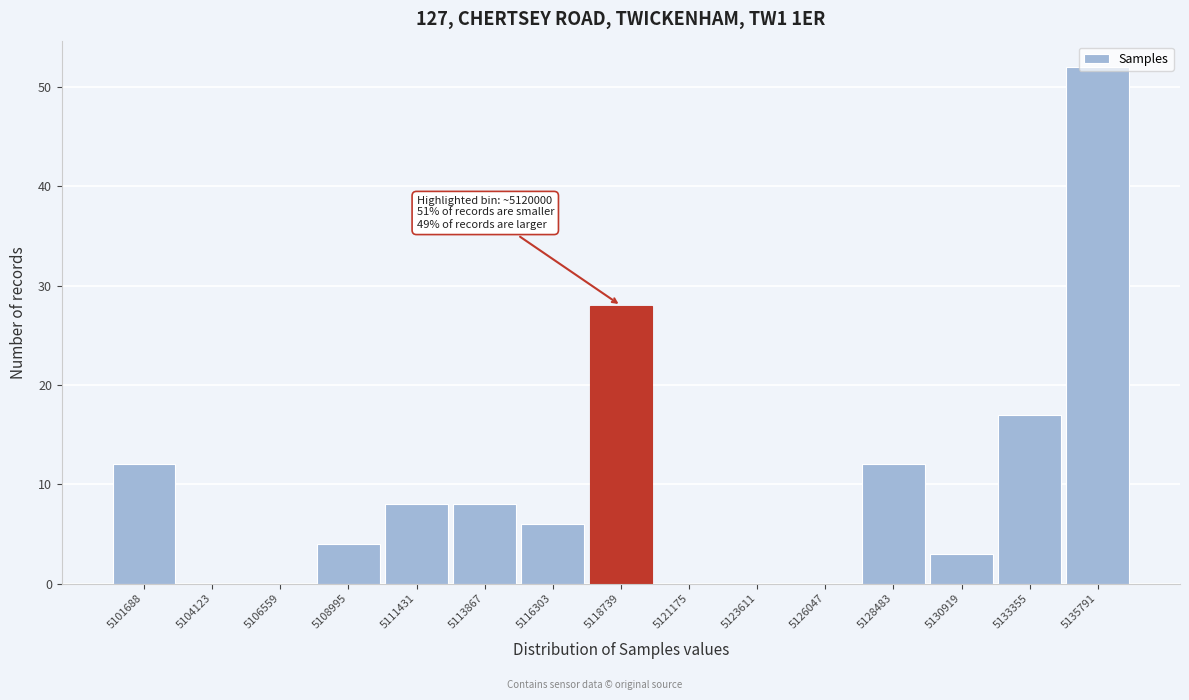

The chart shows a value of 8 at 5111431. True or false?

True